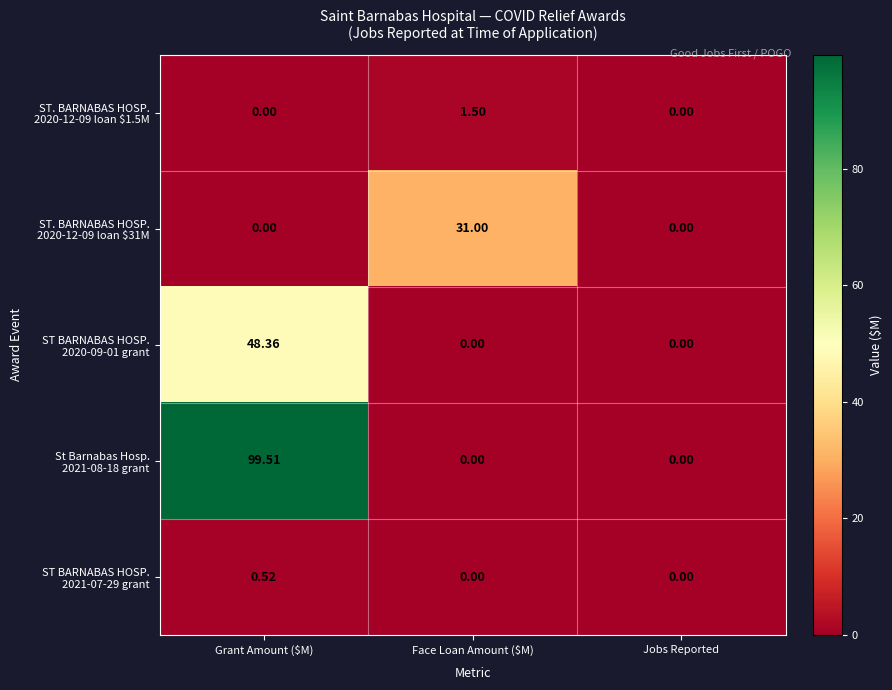

At which category is the sum across all series the highest?

Grant Amount ($M)